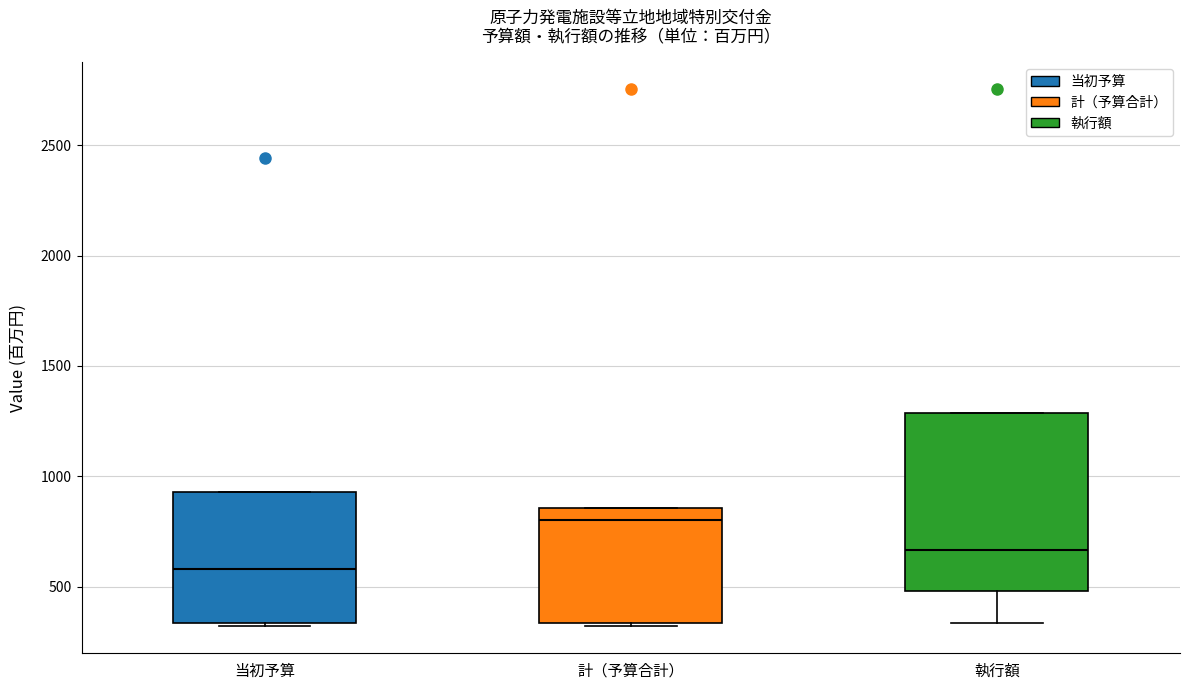

Where is the upper edge of the box for 計（予算合計） on the y-axis? The values are not printed on the chart, so give them approximately, as read against the axis.

850